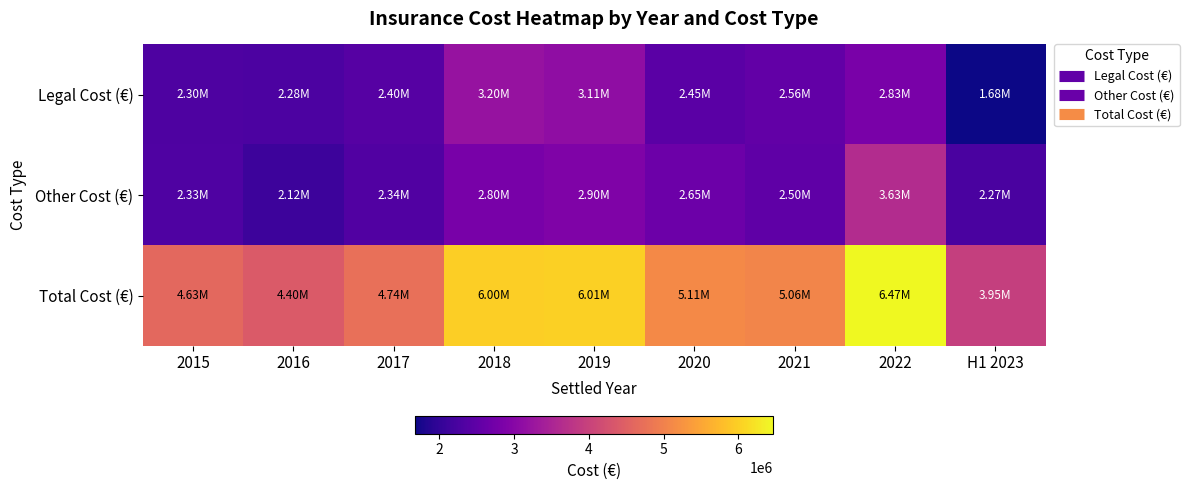

At which category does the chart reach its minimum across all series?

H1 2023